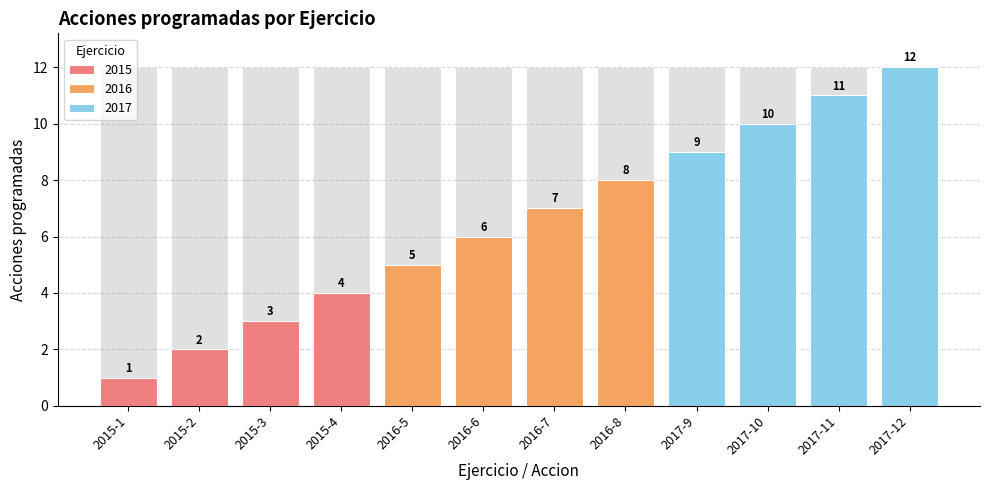

Reading left to right, what are all the values shown in this chart?

2015-1=1	2015-2=2	2015-3=3	2015-4=4	2016-5=5	2016-6=6	2016-7=7	2016-8=8	2017-9=9	2017-10=10	2017-11=11	2017-12=12